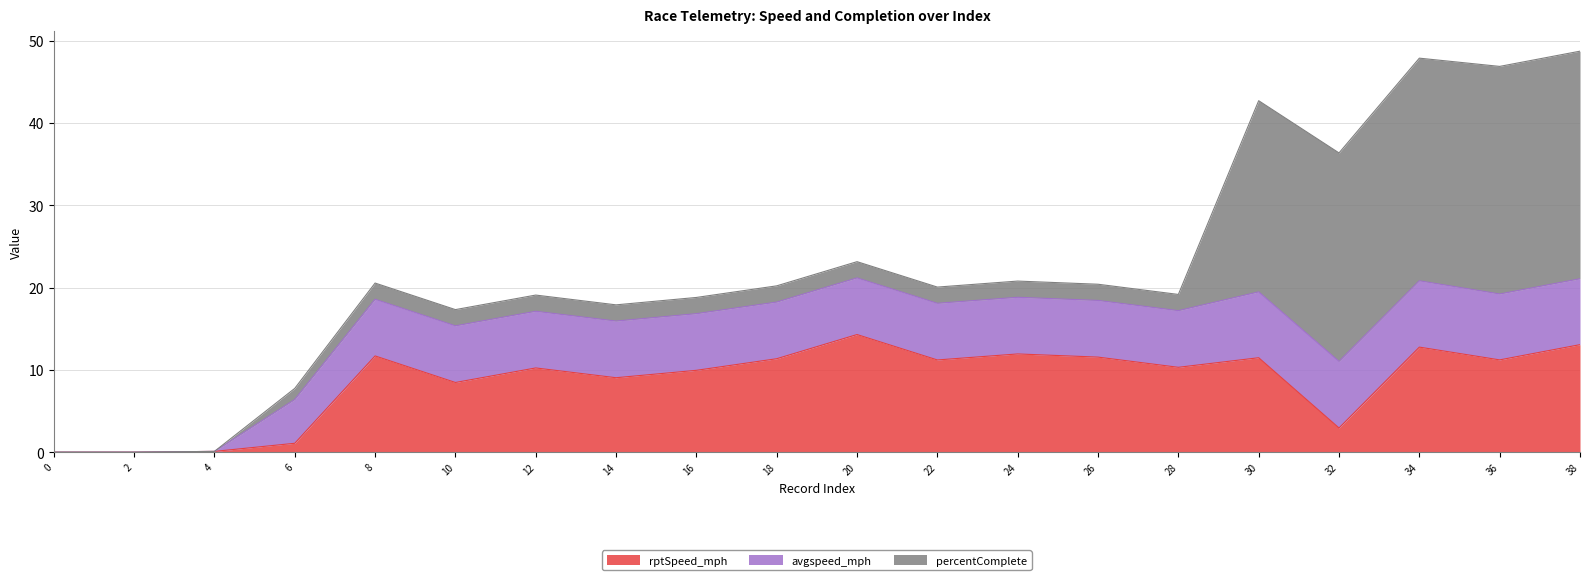

At how many categories does at least one series exceed 24?

4